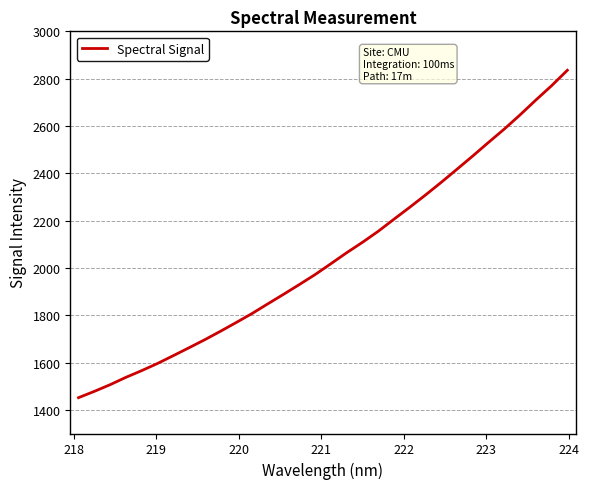

What is the difference between the maximum and minimum values?

1383.9